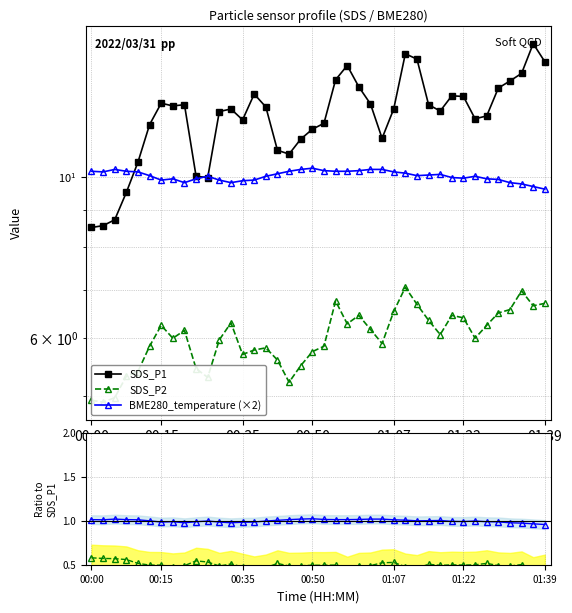

Reading left to right, list all the values displayed in this chart.

SDS_P1: 8.5	8.6	8.7	9.5	10.5	11.8	12.6	12.5	12.6	10.0	10.0	12.3	12.4	12.0	13.0	12.5	10.9	10.8	11.3	11.6	11.8	13.6	14.2	13.3	12.6	11.3	12.4	14.8	14.5	12.6	12.3	12.9	12.9	12.0	12.1	13.2	13.6	13.9	15.2	14.4
SDS_P2: 4.9	4.9	5.0	5.3	5.4	5.8	6.2	6.0	6.2	5.5	5.3	6.0	6.3	5.7	5.8	5.8	5.6	5.2	5.5	5.8	5.8	6.8	6.3	6.5	6.2	5.9	6.5	7.0	6.7	6.3	6.1	6.5	6.4	6.0	6.2	6.5	6.6	7.0	6.7	6.7
BME280_temperature (×2): 10.2	10.2	10.2	10.2	10.2	10.0	9.9	9.9	9.8	9.9	10.0	9.9	9.8	9.9	9.9	10.0	10.1	10.2	10.2	10.3	10.2	10.2	10.2	10.2	10.2	10.2	10.2	10.1	10.0	10.1	10.1	10.0	10.0	10.0	9.9	9.9	9.8	9.8	9.7	9.6
SDS_P2 / SDS_P1: 0.6	0.6	0.6	0.6	0.5	0.5	0.5	0.5	0.5	0.5	0.5	0.5	0.5	0.5	0.4	0.5	0.5	0.5	0.5	0.5	0.5	0.5	0.4	0.5	0.5	0.5	0.5	0.5	0.5	0.5	0.5	0.5	0.5	0.5	0.5	0.5	0.5	0.5	0.4	0.5
BME280_temp ratio: 1.0	1.0	1.0	1.0	1.0	1.0	1.0	1.0	1.0	1.0	1.0	1.0	1.0	1.0	1.0	1.0	1.0	1.0	1.0	1.0	1.0	1.0	1.0	1.0	1.0	1.0	1.0	1.0	1.0	1.0	1.0	1.0	1.0	1.0	1.0	1.0	1.0	1.0	1.0	1.0